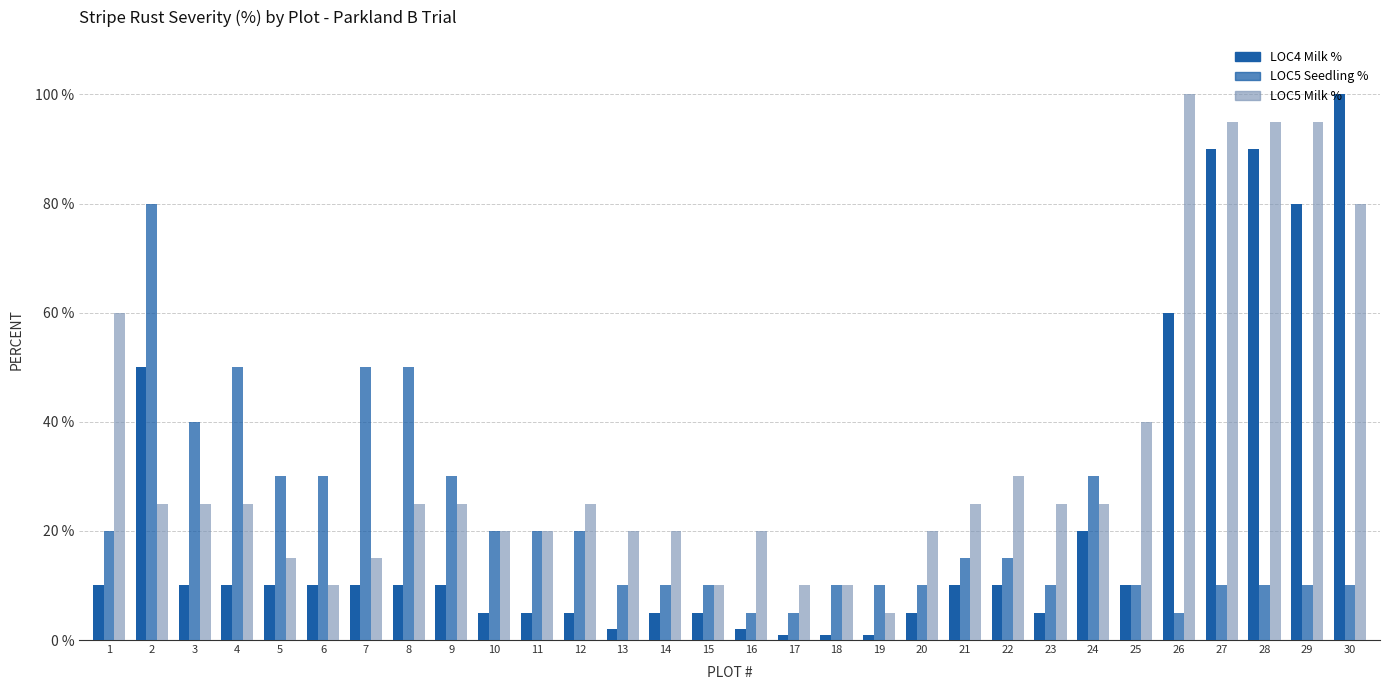

Is it true that LOC4 Milk % equals 10 at 25?

True